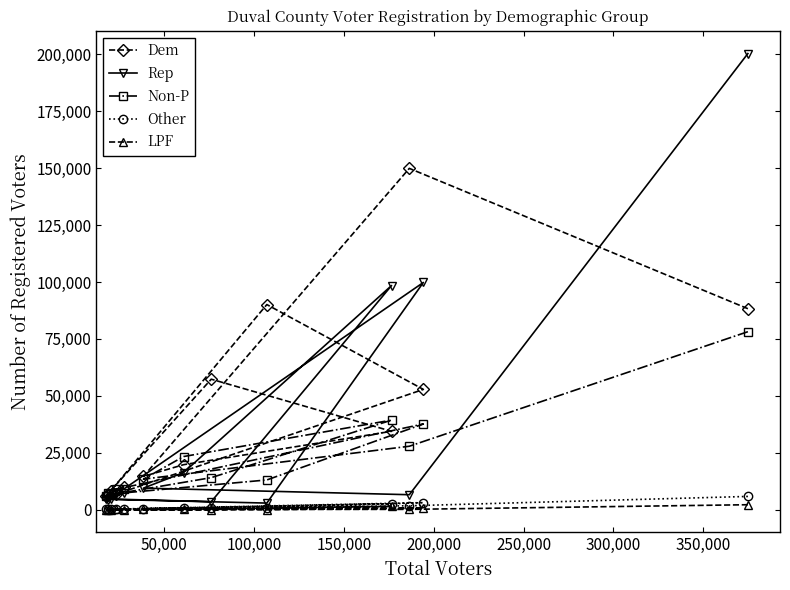

What are all the series names shown in the legend?

Dem, Rep, Non-P, Other, LPF